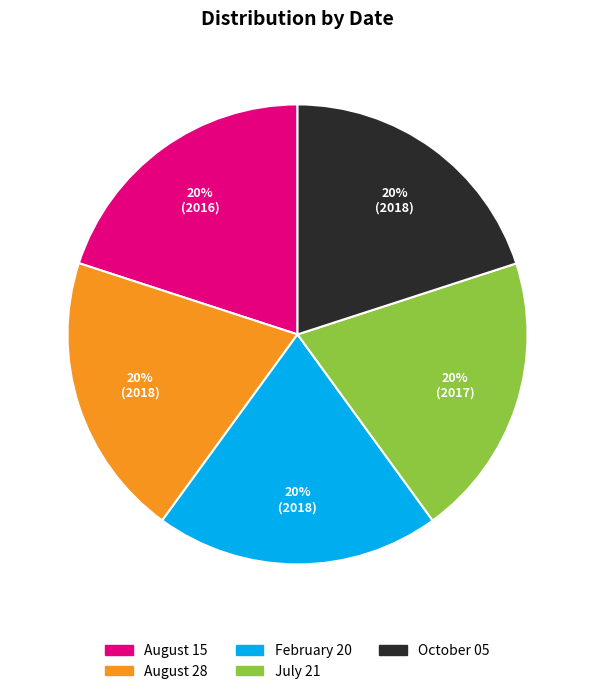

How many slices are in this pie chart?

5